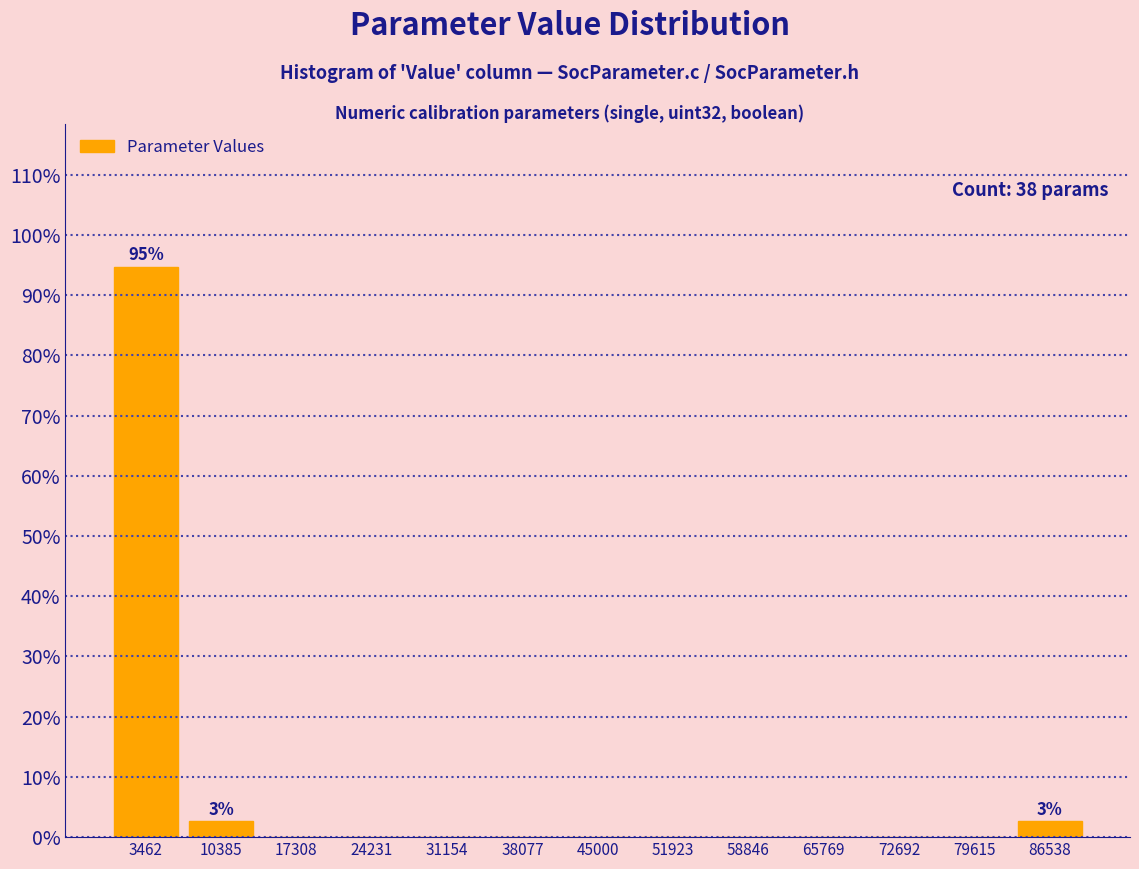

Over which range of the x-axis is the bar tallest?

0 to 7000